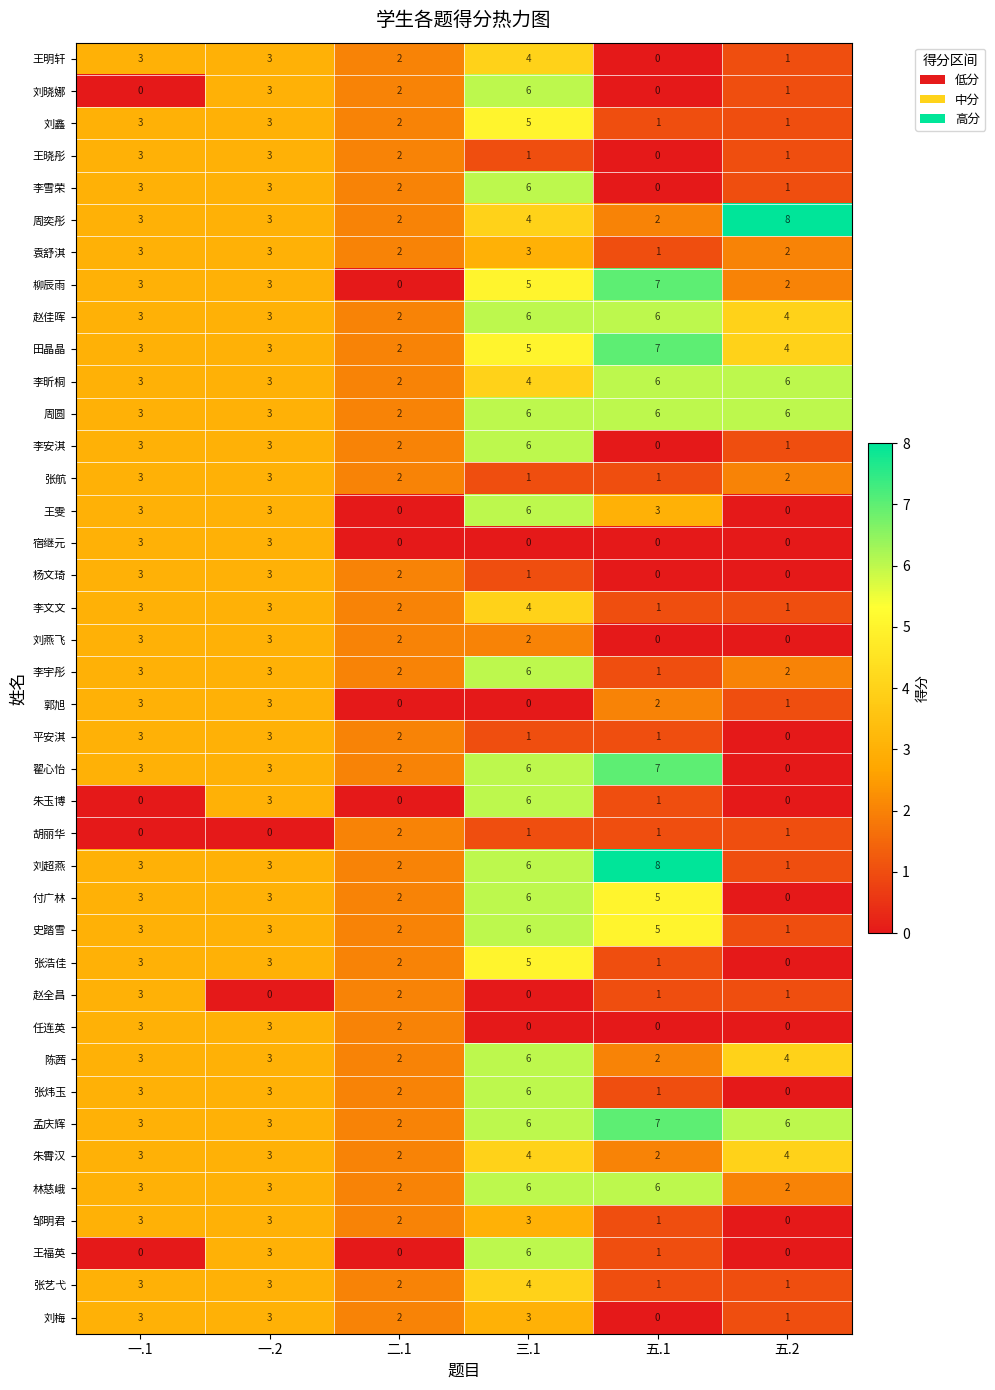

Read the 柳辰雨 value at 一.1.

3